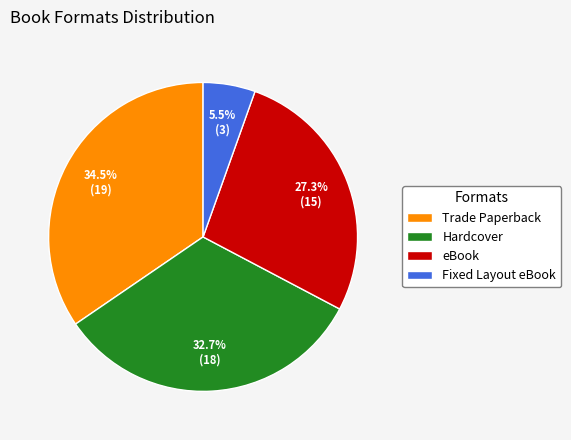

To the nearest percent, what portion does Hardcover represent?

33%